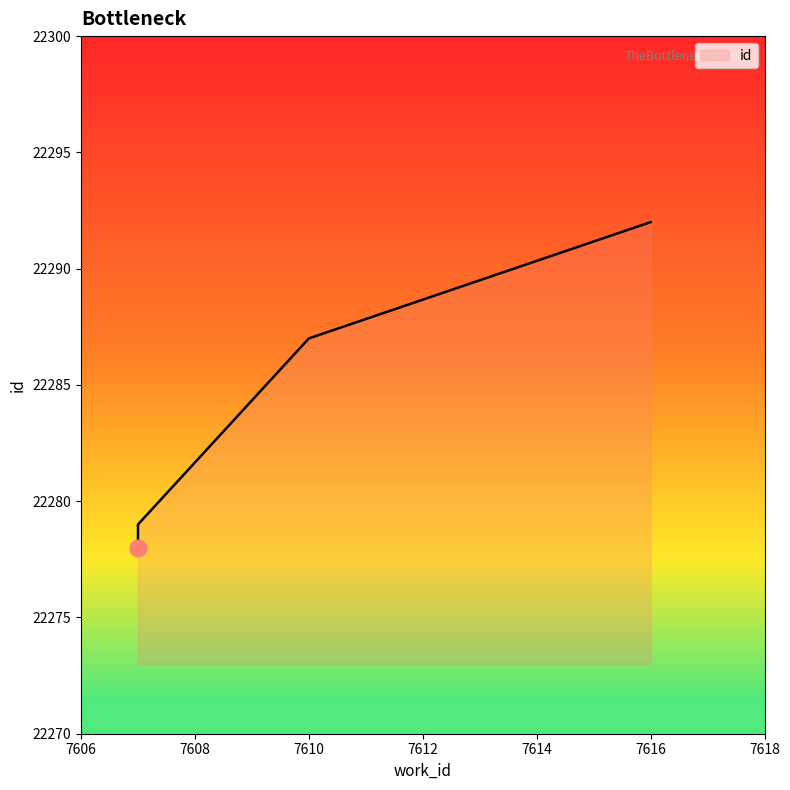

What is the sum of the values at 7616 and 7607?

44570